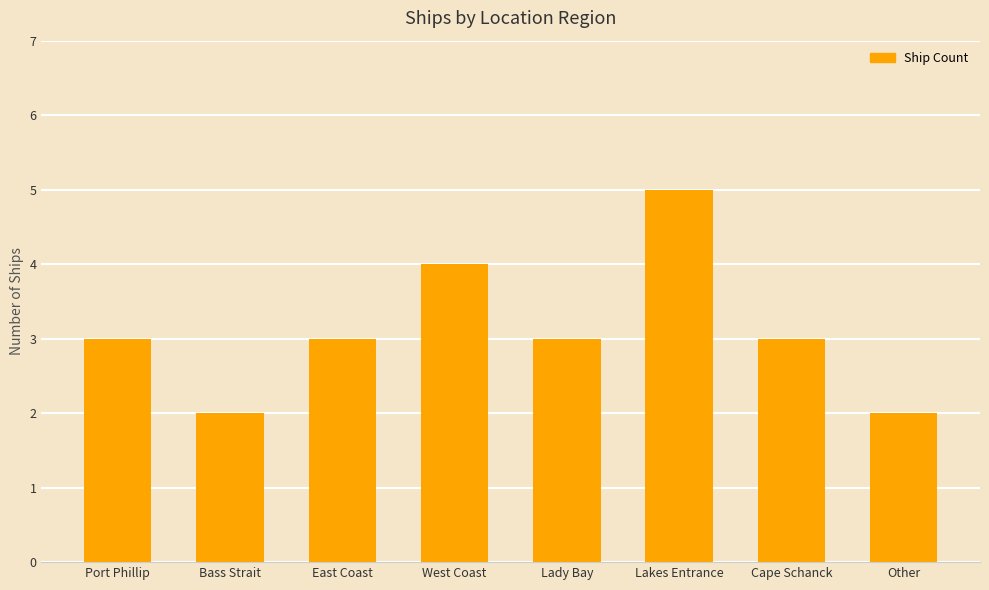

How many series are shown in this chart?

1